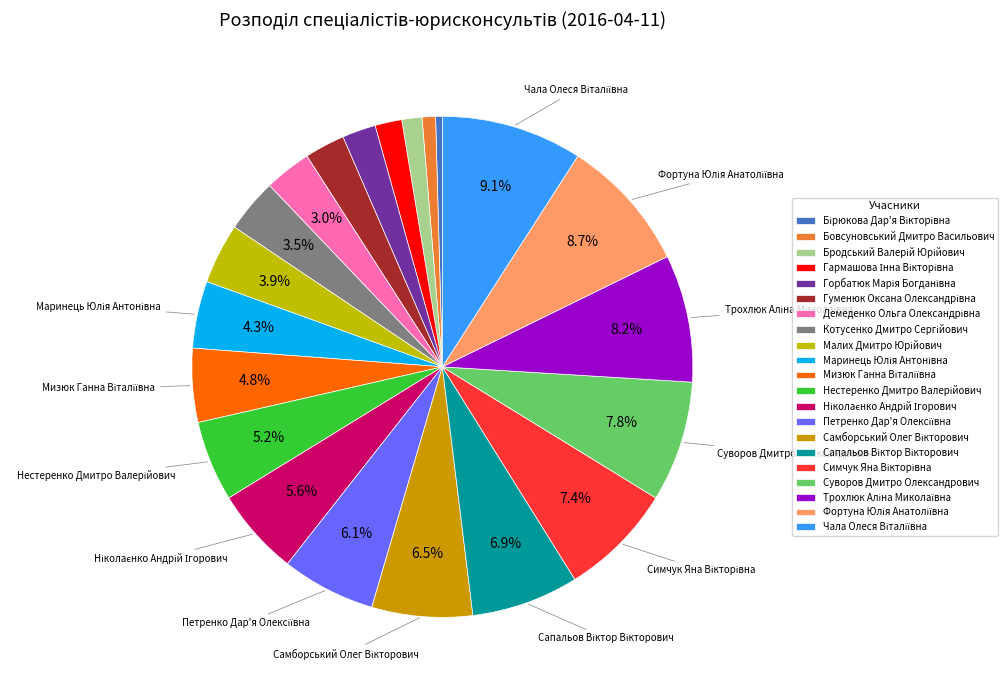

Does any single category account for the majority?

No